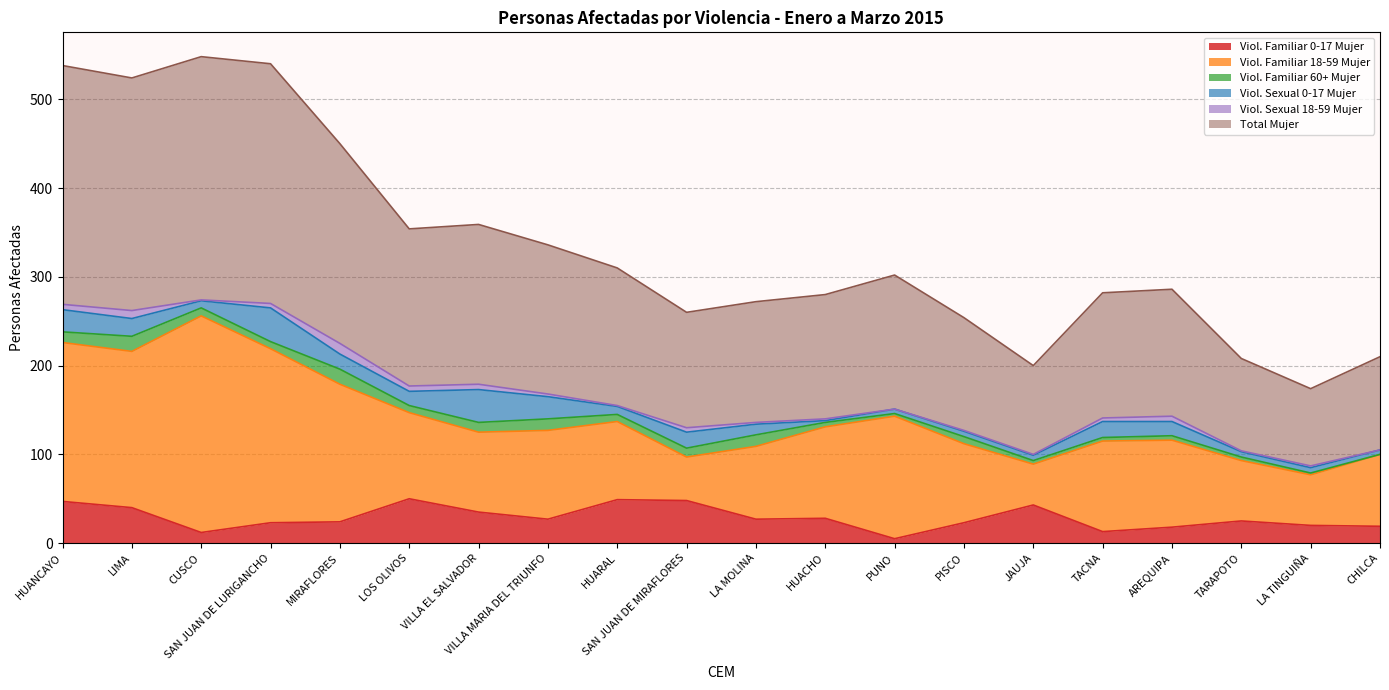

What is the difference between the maximum and minimum values in the Viol. Familiar 60+ Mujer series?

17